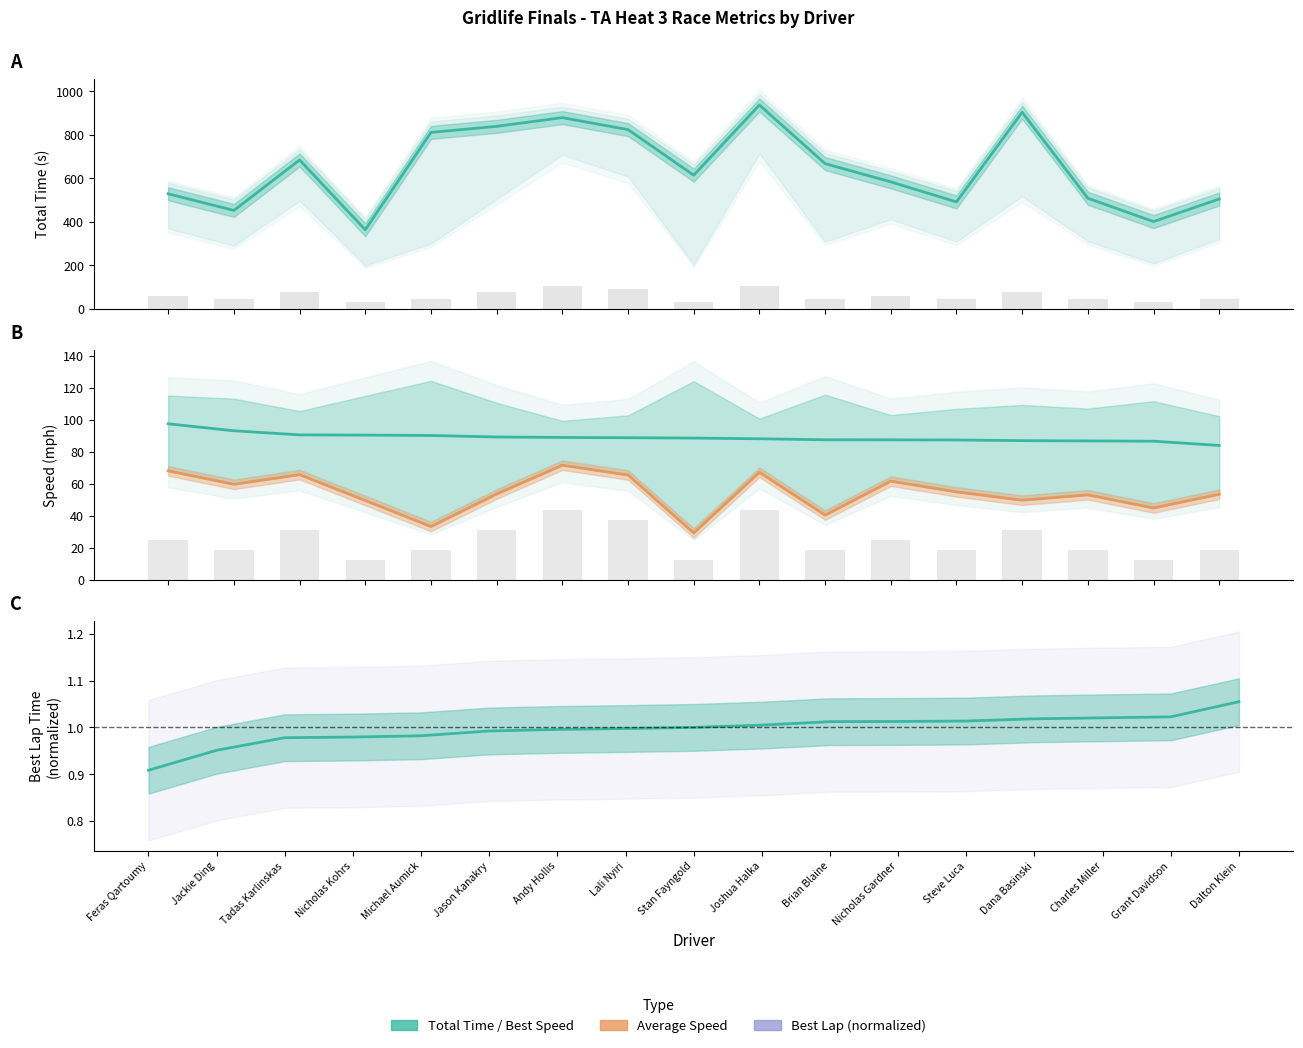

What position from the left is Lali Nyiri?

8